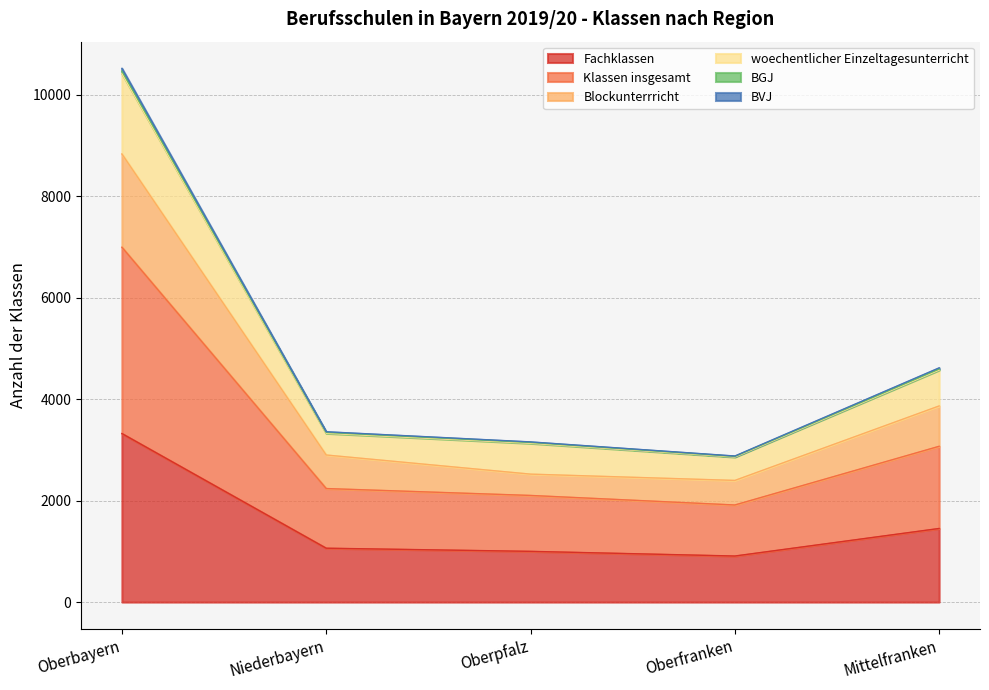

At which category is the sum across all series the highest?

Oberbayern